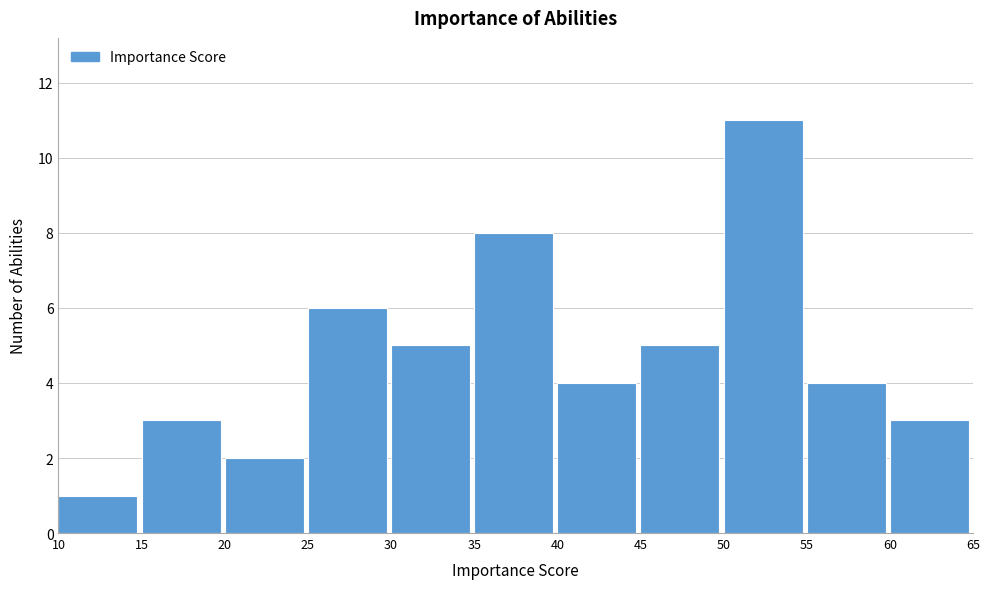

Which range on the x-axis has the tallest bar?

50 to 55